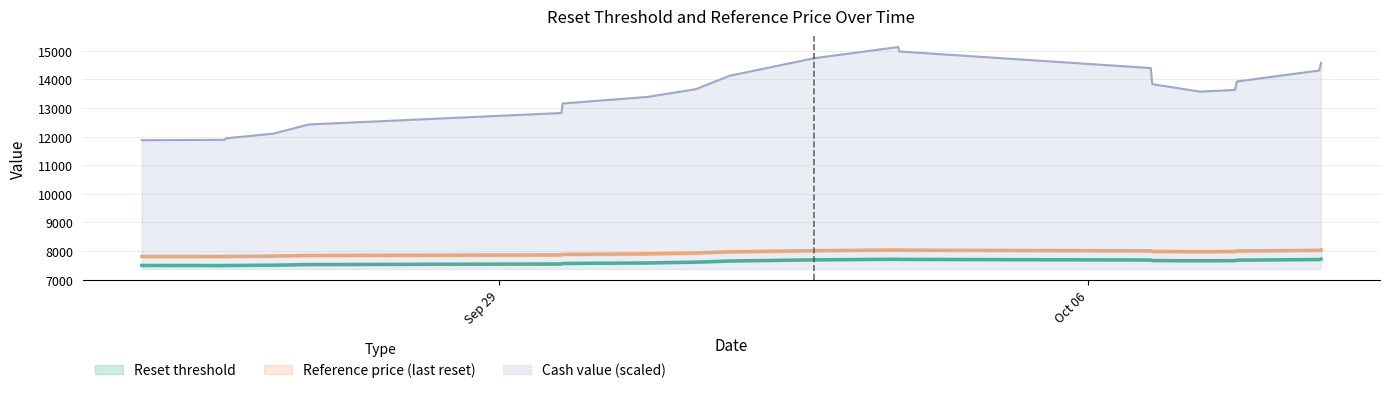

True or false: Cash value has more than 2 interior local peaks.

False